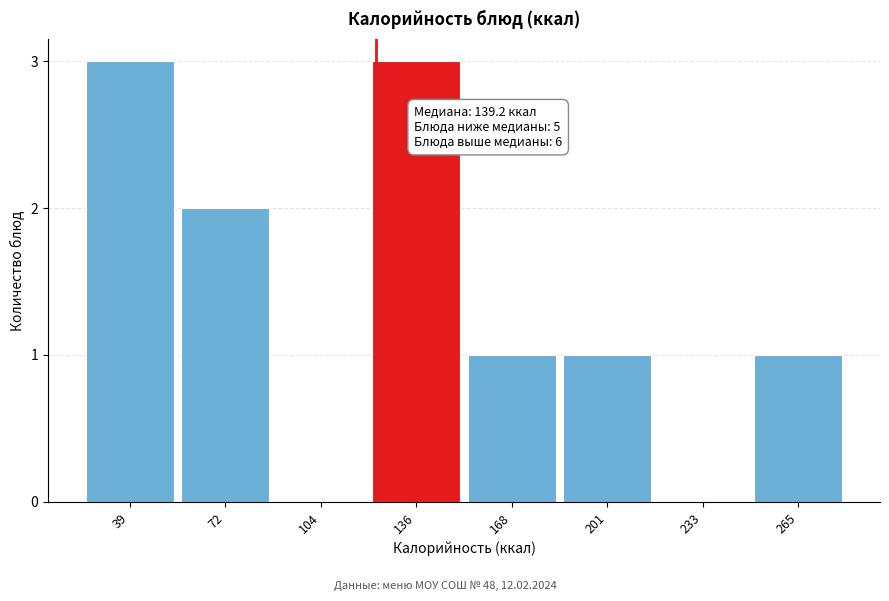

Reading right to left, what are all the values shown in this chart?

265=1	233=0	201=1	168=1	136=3	104=0	72=2	39=3